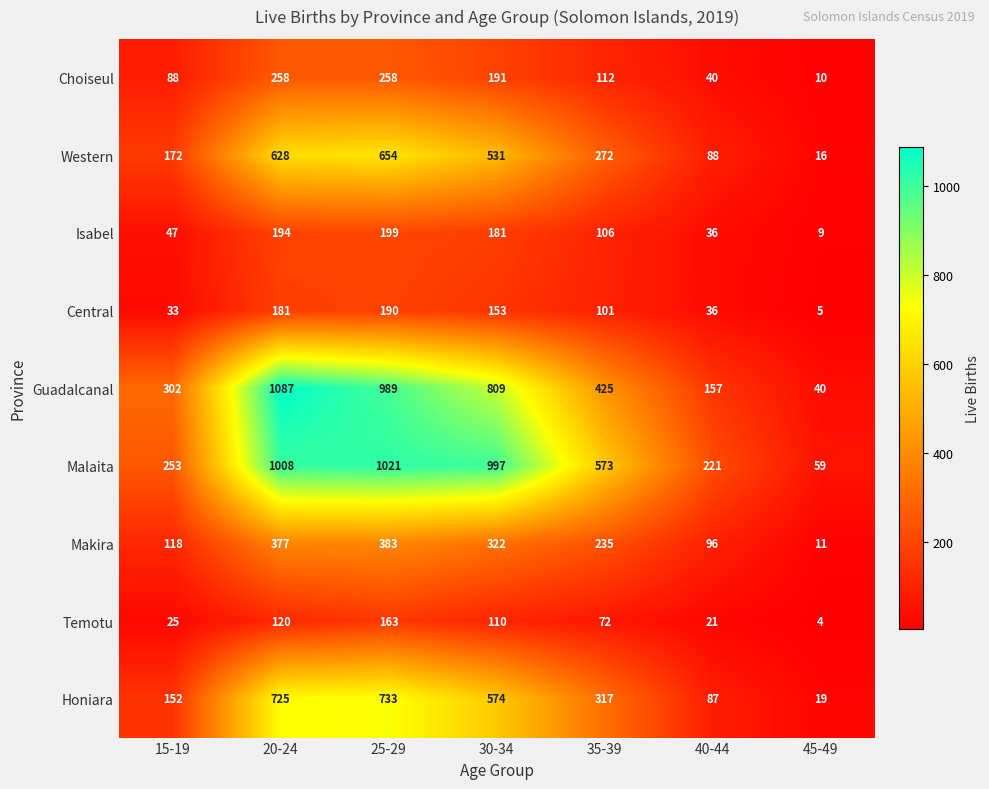

Rank the categories by Honiara value from highest to lowest.

25-29, 20-24, 30-34, 35-39, 15-19, 40-44, 45-49